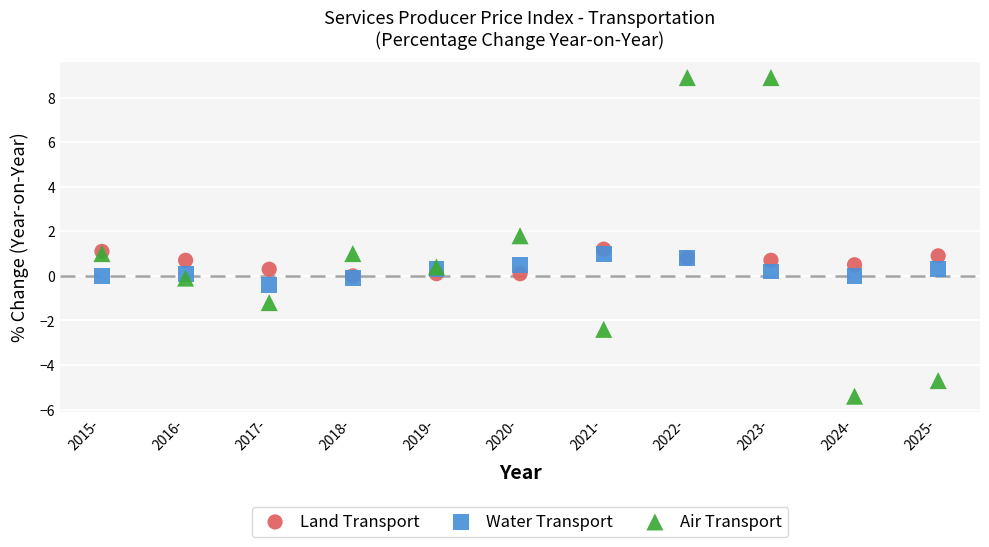

What are all the series names shown in the legend?

Land Transport, Water Transport, Air Transport